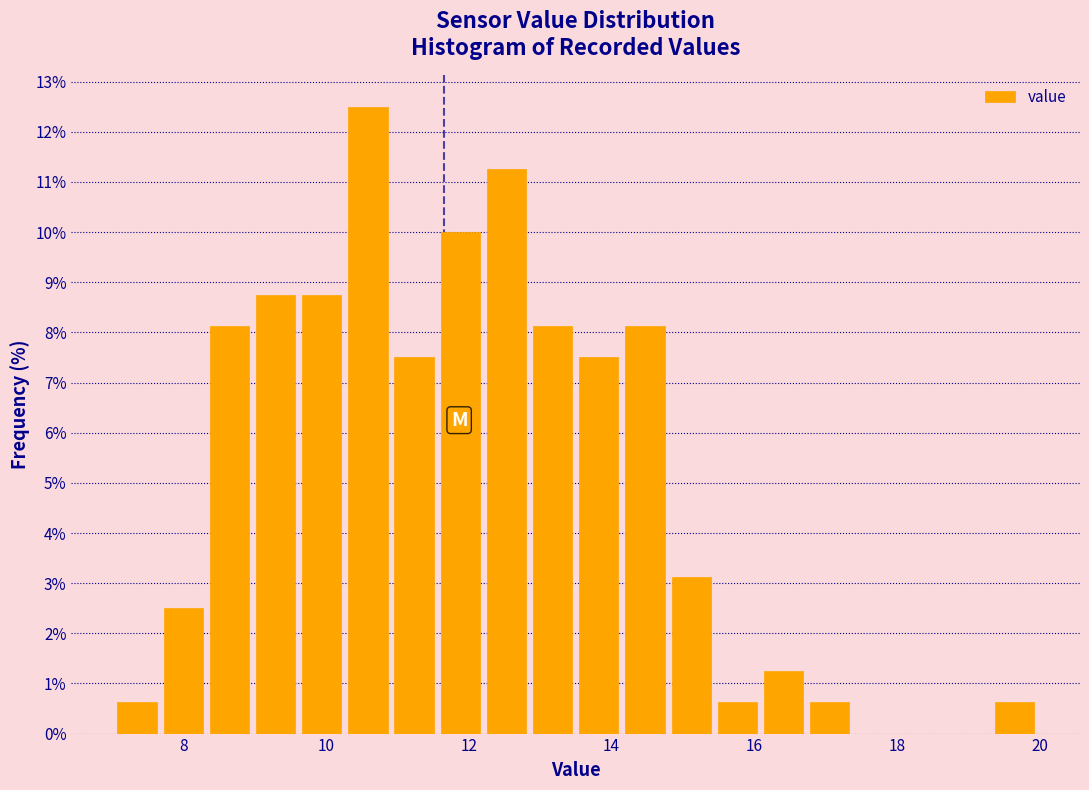

Read against the x-axis, roughly where is the centre of the tallest bar?

10.6